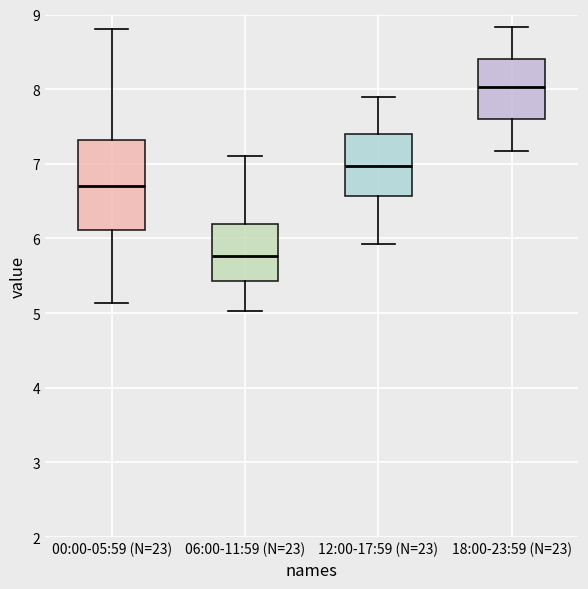

Reading left to right, read every box against the y-axis: the position of its median line, the range the box covers, and the ends of its whiskers. The values are not printed on the chart, so give them approximately, as read against the axis.

00:00-05:59 (N=23): median 6.7, box 6.1 to 7.3, whiskers 5.1 to 8.8
06:00-11:59 (N=23): median 5.8, box 5.4 to 6.2, whiskers 5.0 to 7.1
12:00-17:59 (N=23): median 7.0, box 6.6 to 7.4, whiskers 5.9 to 7.9
18:00-23:59 (N=23): median 8.0, box 7.6 to 8.4, whiskers 7.2 to 8.8